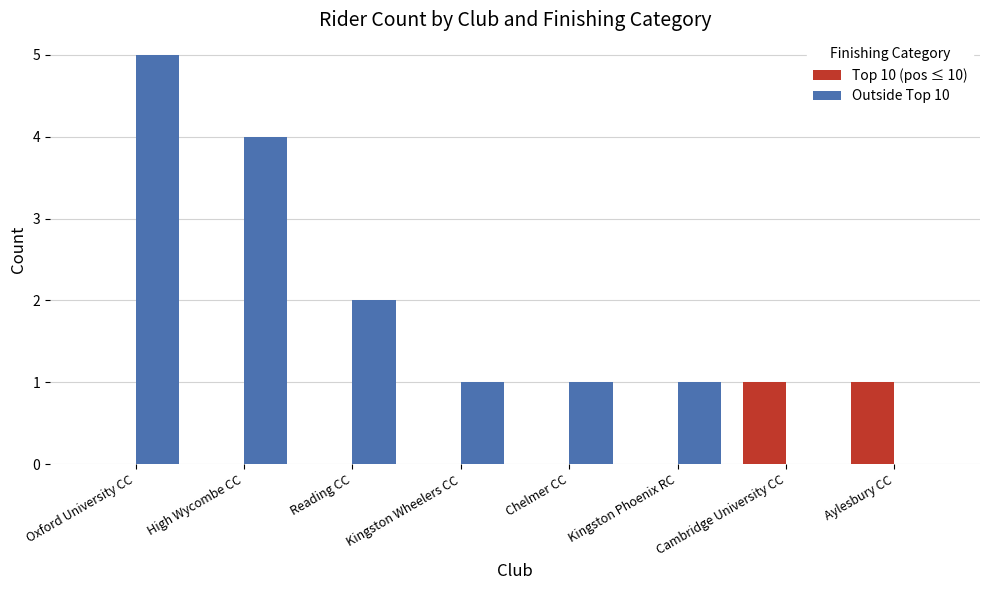

Which series changed the most between Oxford University CC and Reading CC?

Outside Top 10